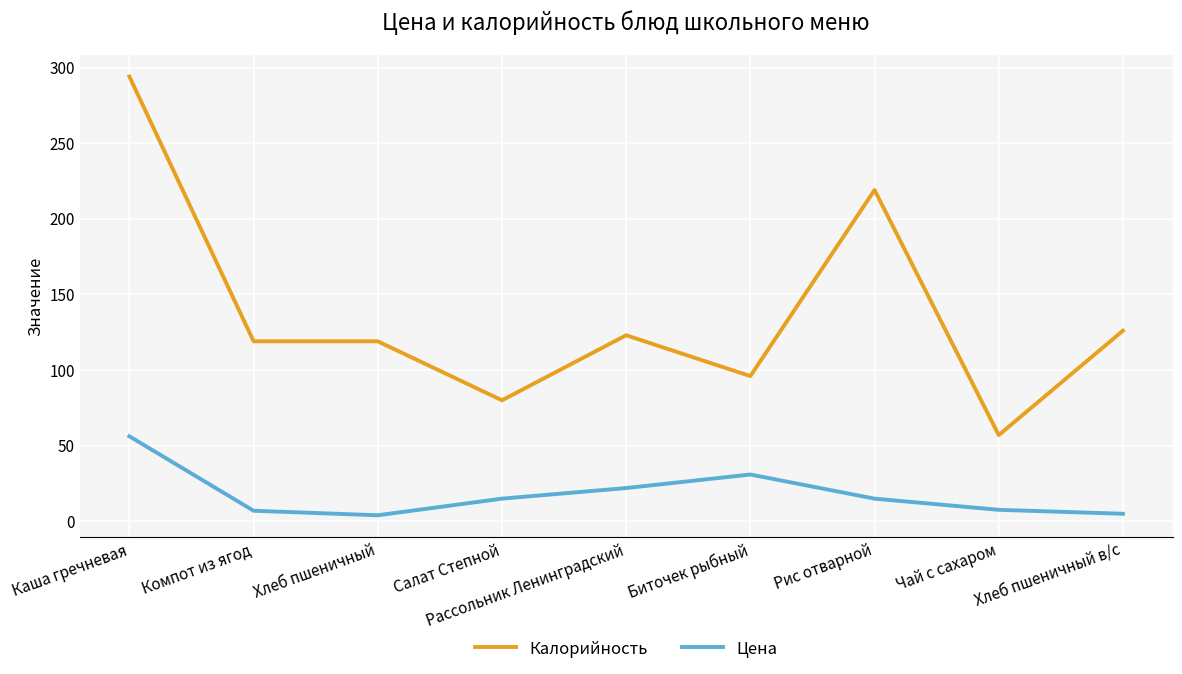

What is the average value of the Цена series?

18.1